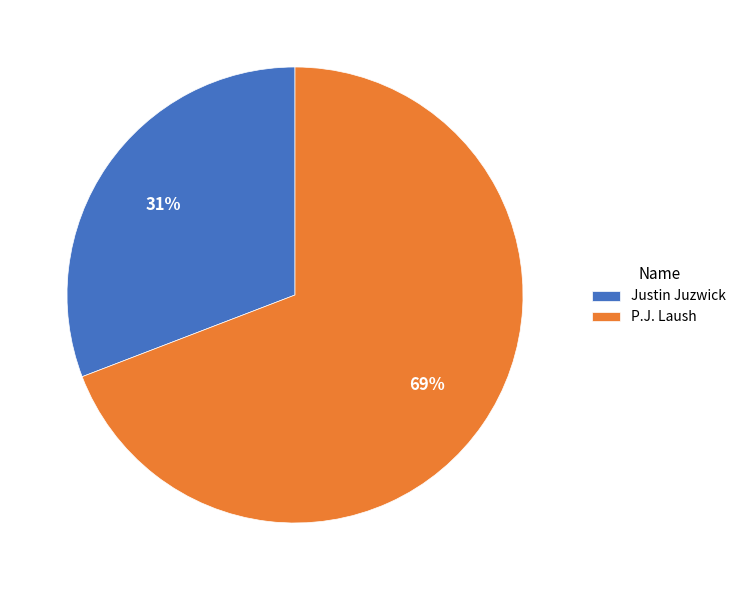

How many segments does this pie chart have?

2